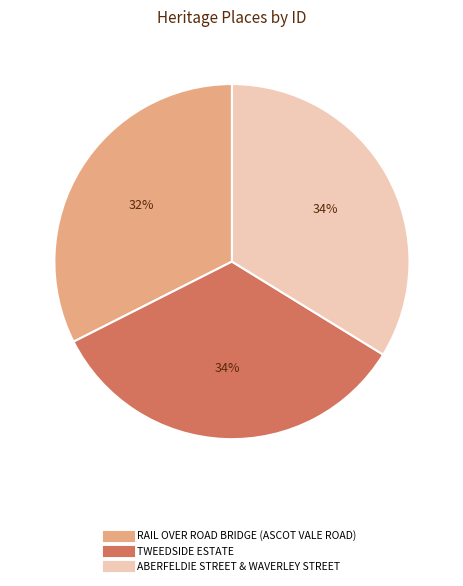

Is there any slice that represents more than half of the pie?

No